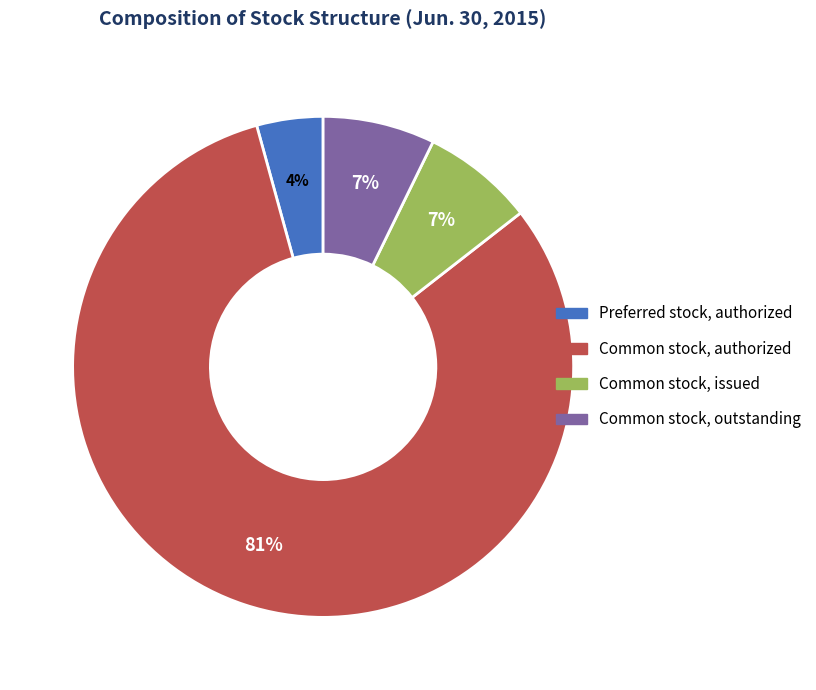

To the nearest percent, what is the average slice percentage?

25%